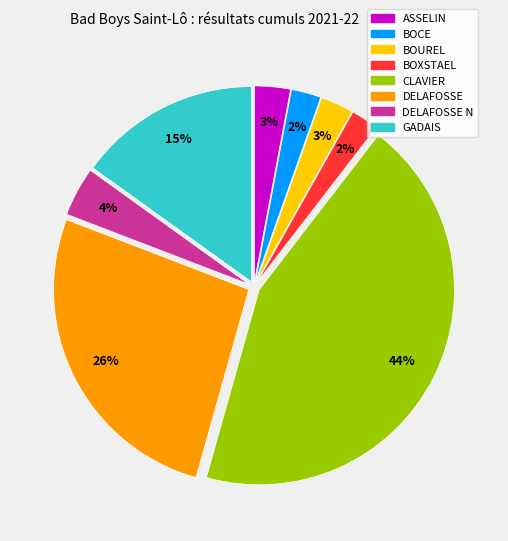

Does any single category account for the majority?

No